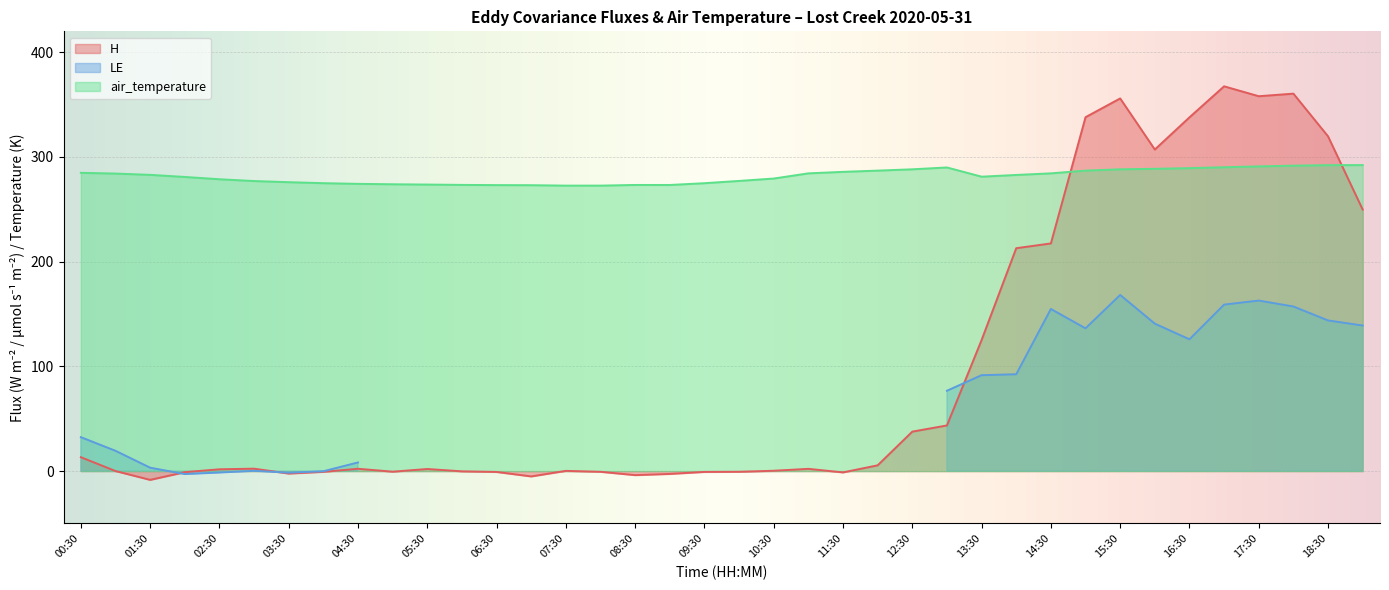

Which series changed the most between 08:30 and 16:30?

H